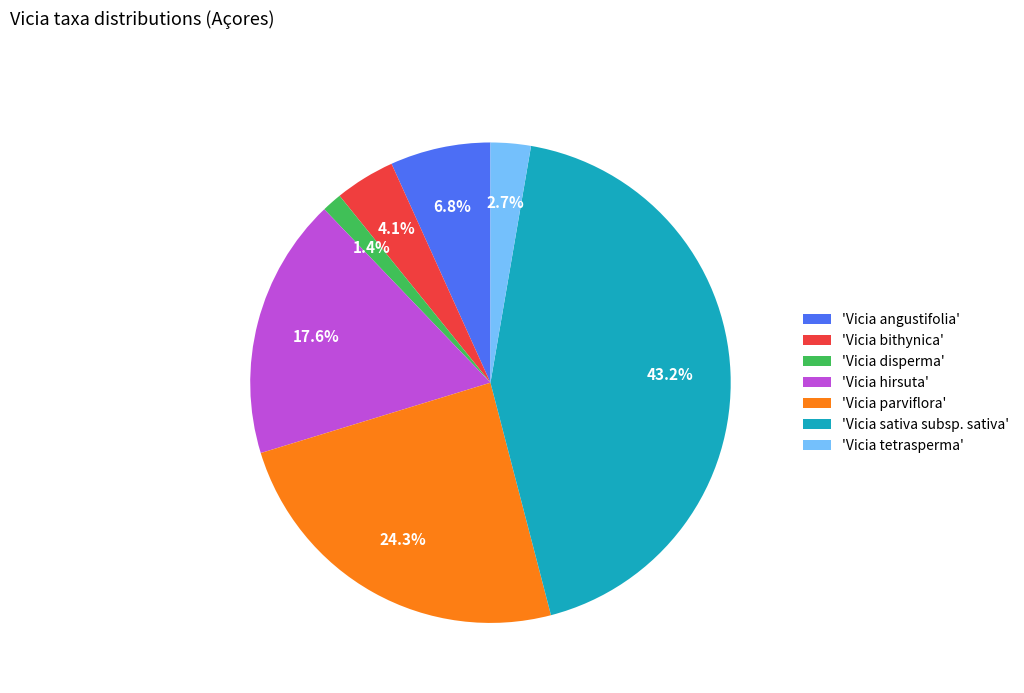

Does any single category account for the majority?

No